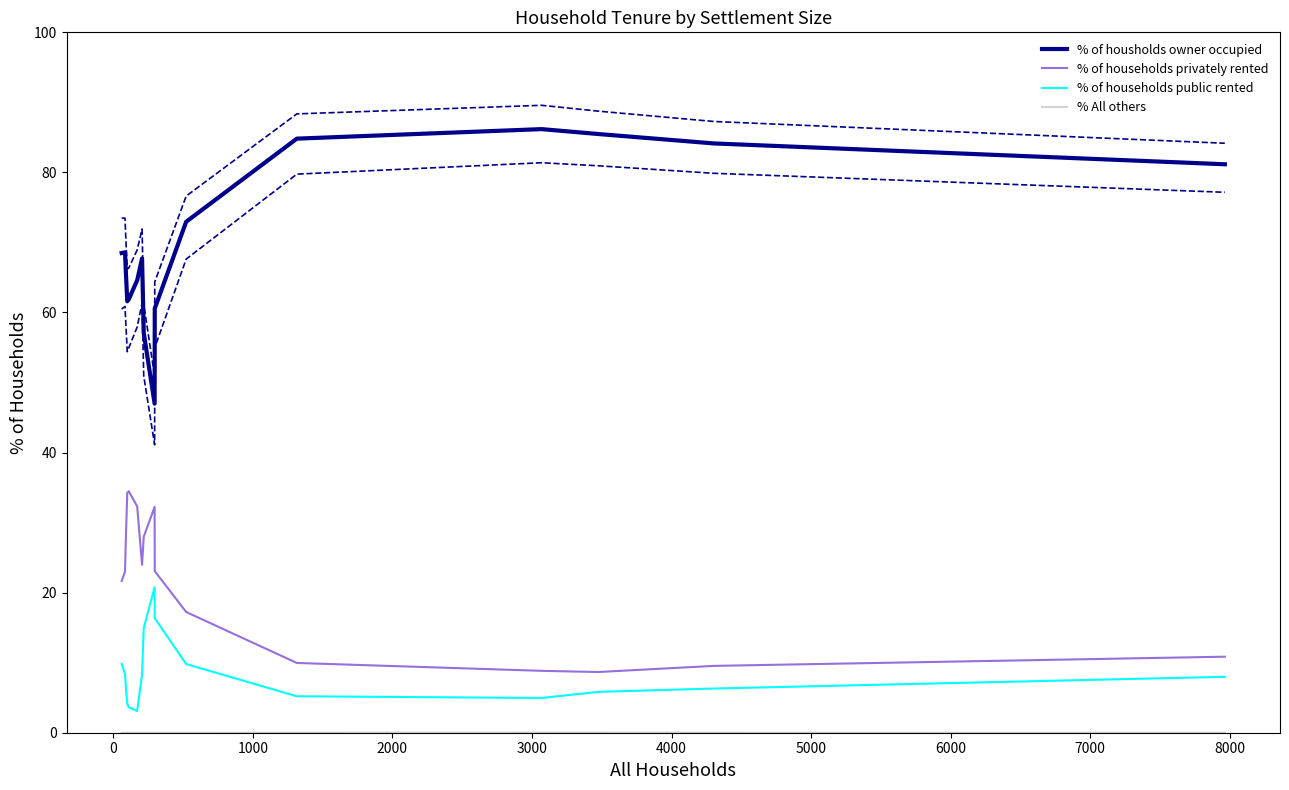

True or false: % of households privately rented and % of housholds owner occupied intersect in this chart.

False